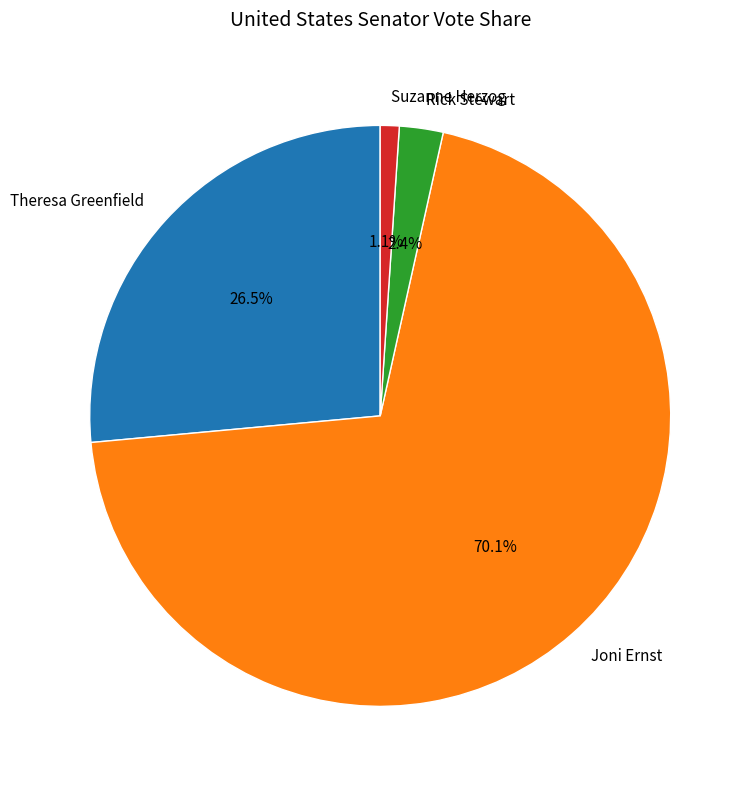

To the nearest percent, what is the average slice percentage?

25%